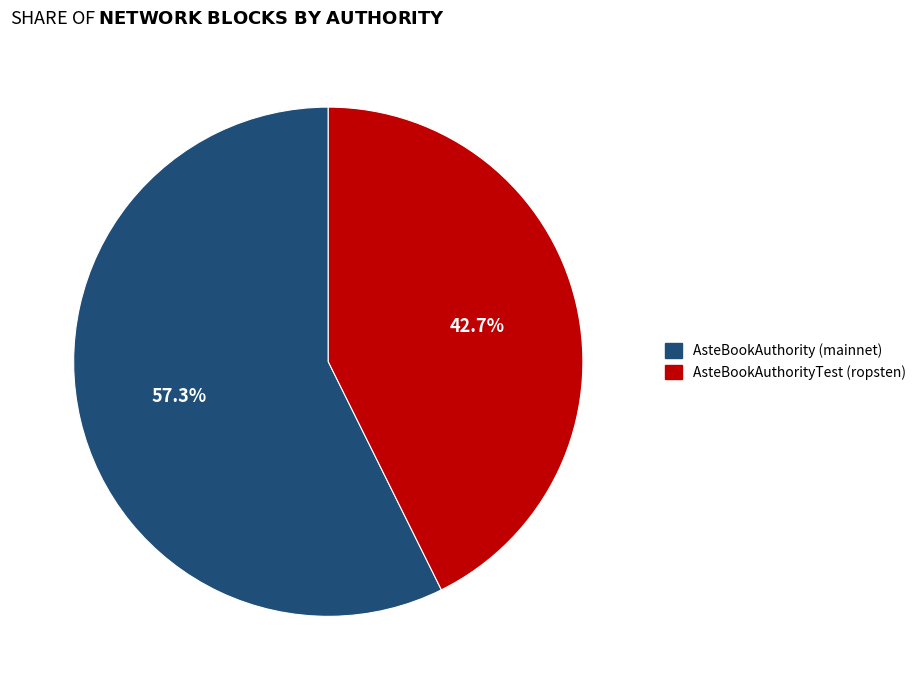

How many slices are in this pie chart?

2